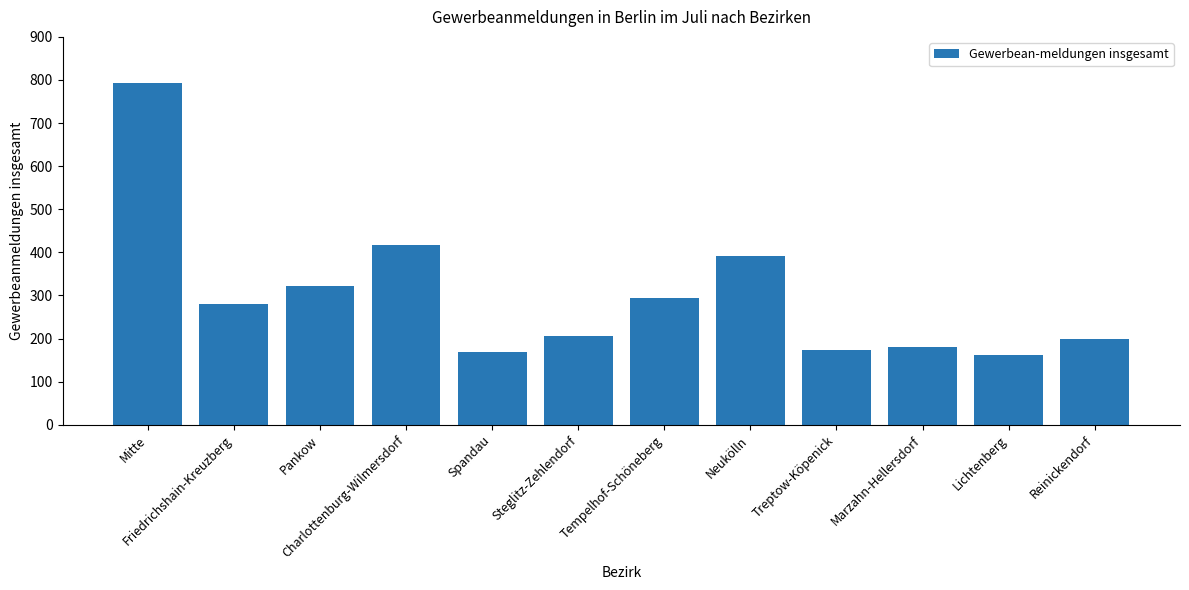

What is the label of the 9th bar from the left?

Treptow-Köpenick